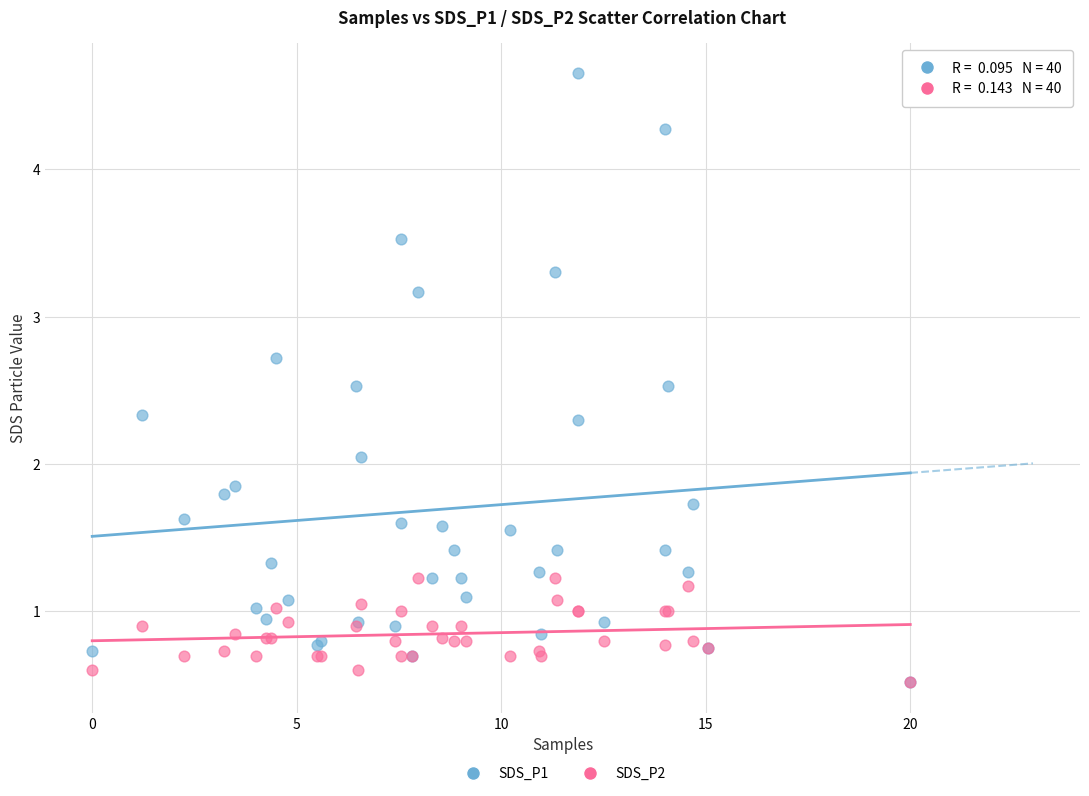

What are all the series names shown in the legend?

SDS_P1, SDS_P2